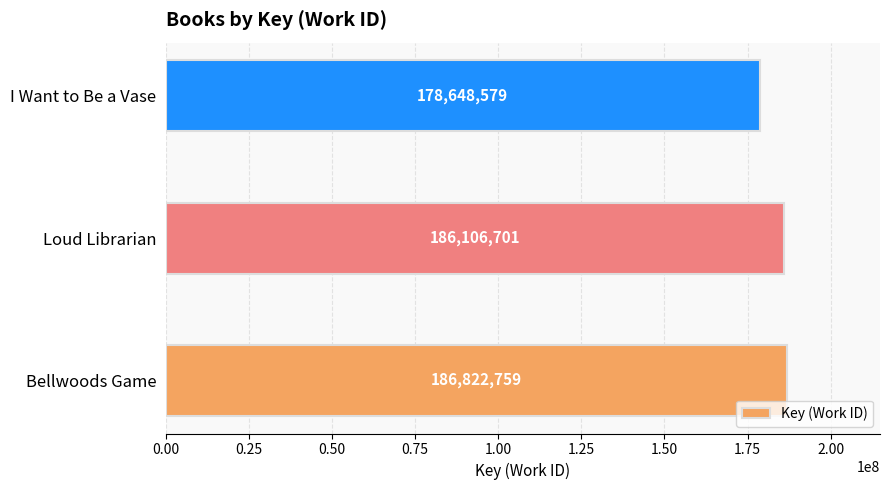

At which label is the value closest to 182735669?

Loud Librarian